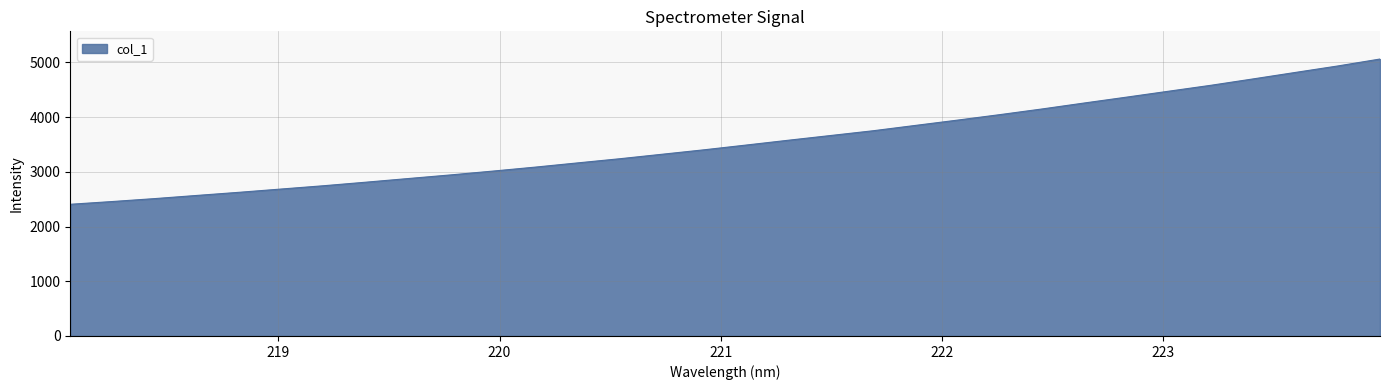

Count the number of categories in the chart.

32